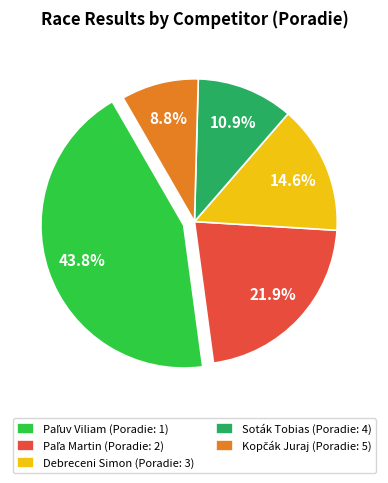

Does any single category account for the majority?

No